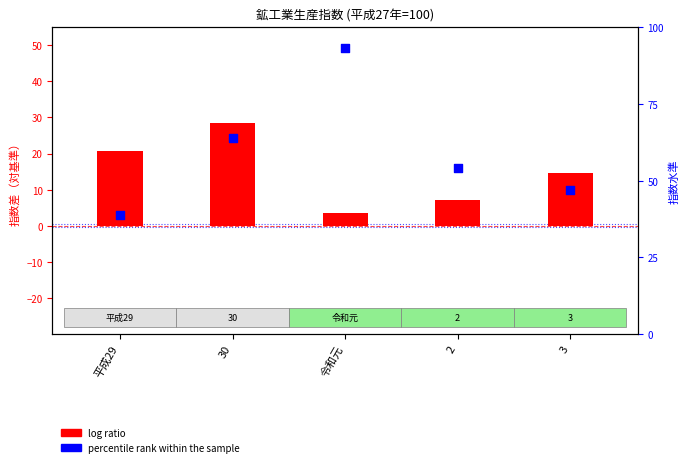

Which series reaches the maximum Y coordinate?

percentile rank within the sample